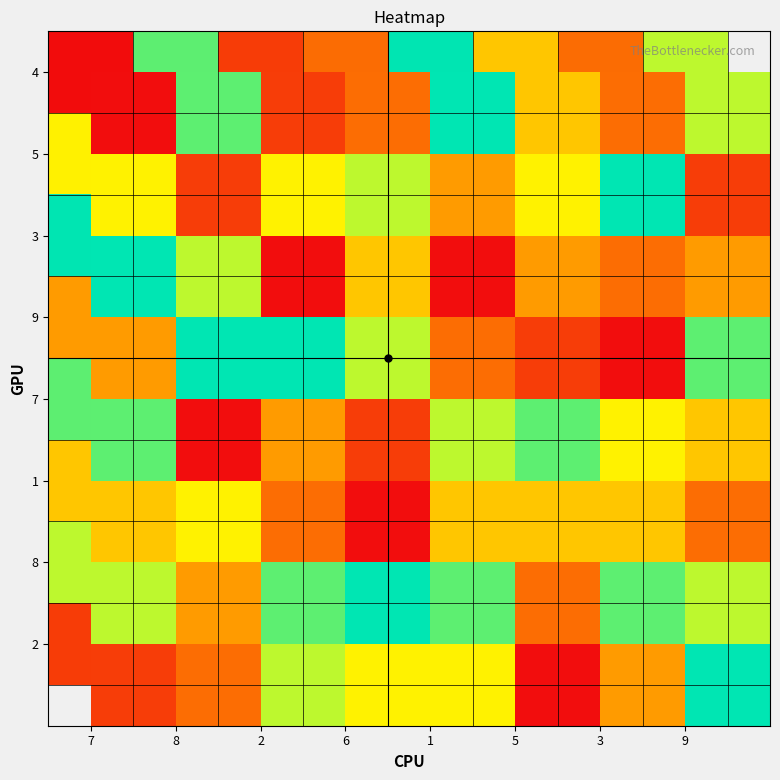

Which category has the highest value in the 7 series?

7